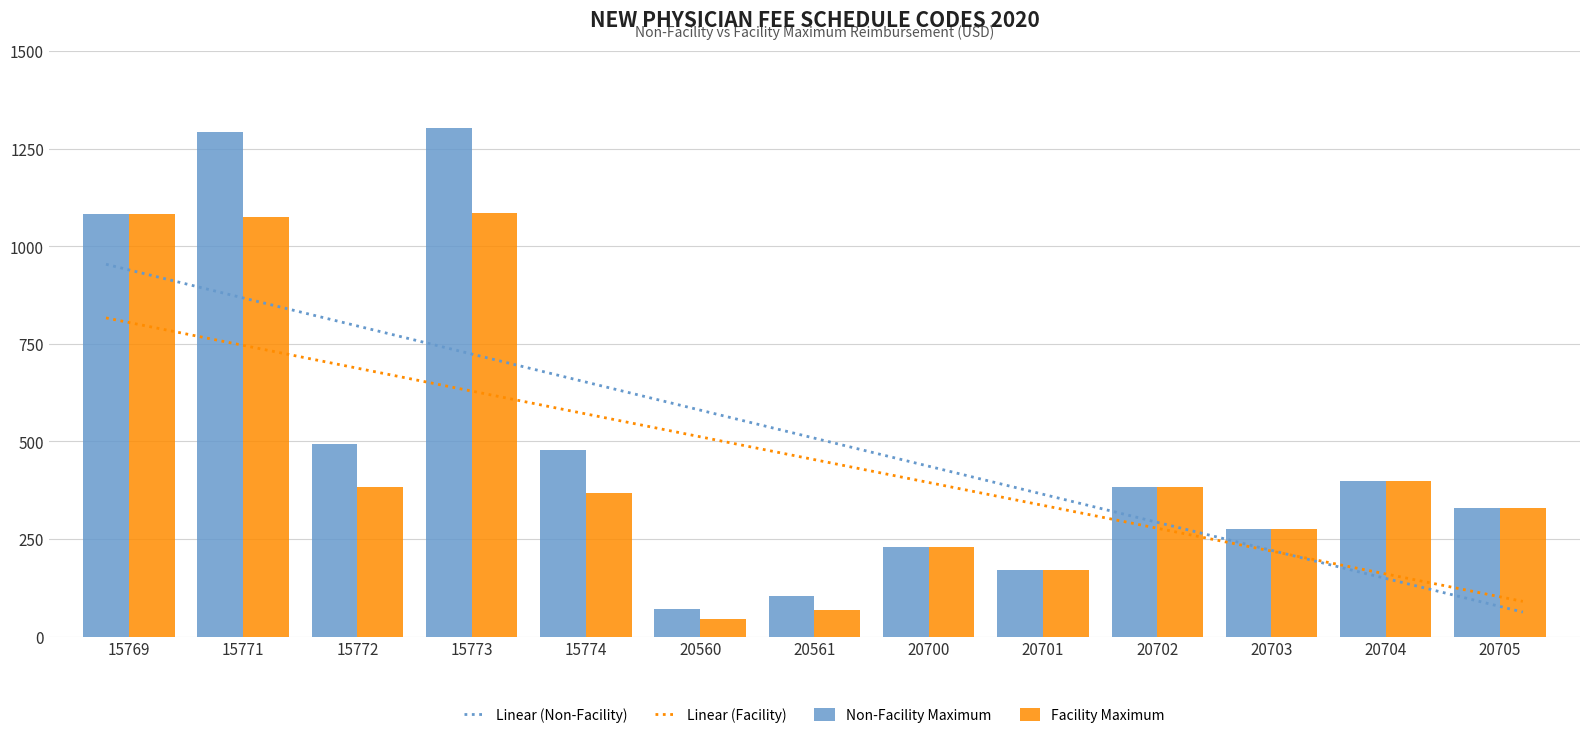

How many bars are there in total?

26